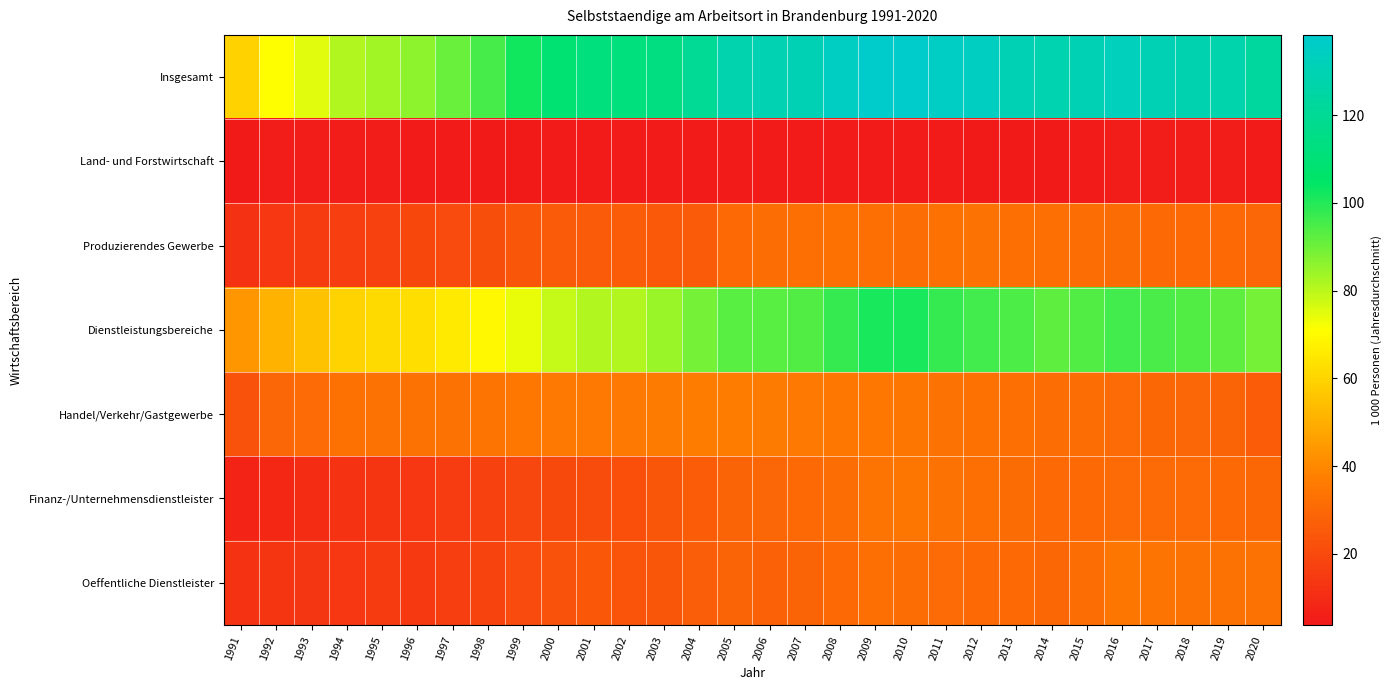

Which series has the widest spread of values?

Insgesamt